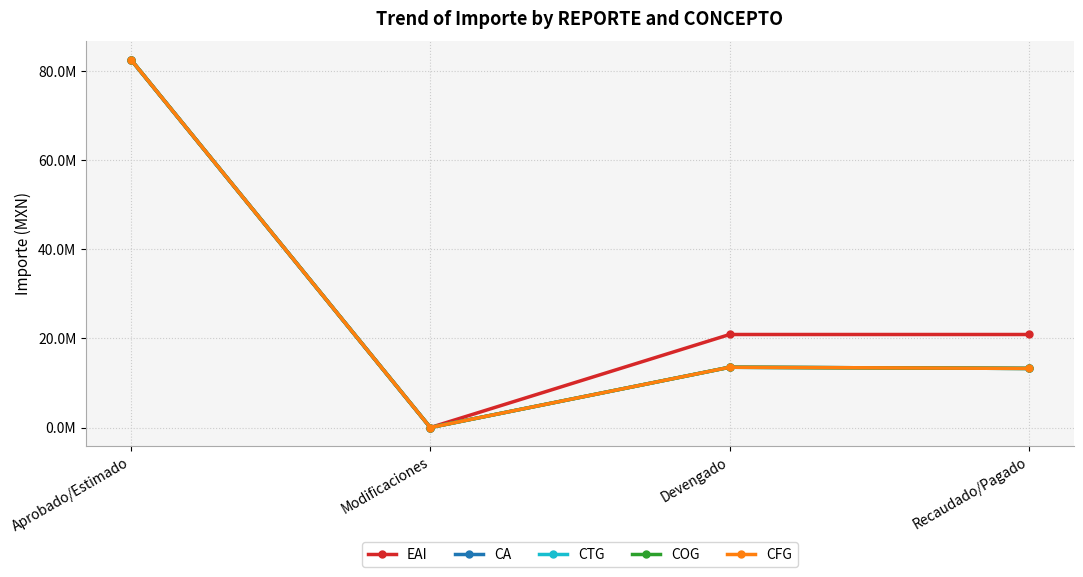

Between Modificaciones and Devengado, which series saw the biggest shift?

EAI